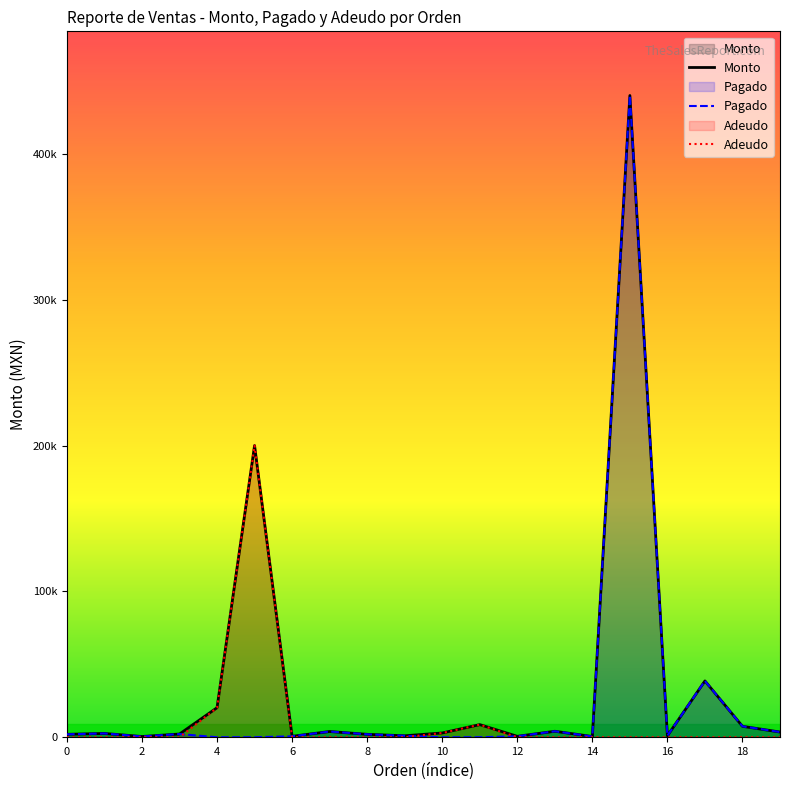

What is the maximum value for Adeudo?

200000